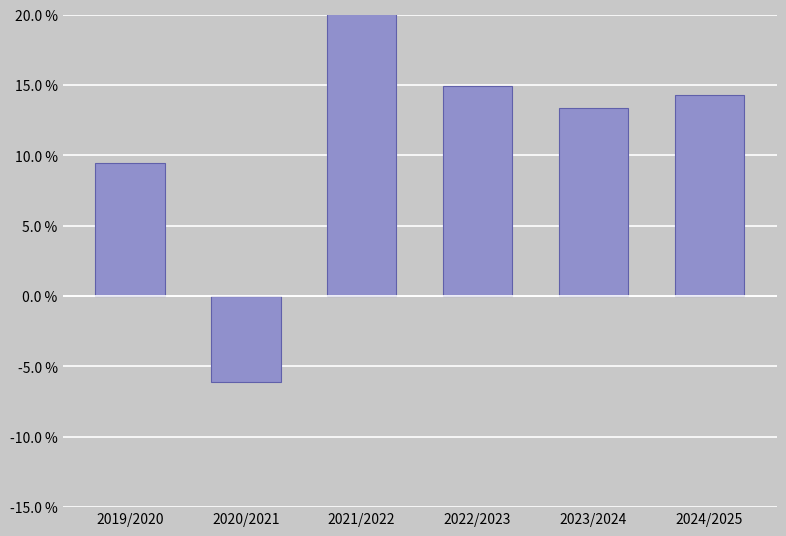

Where is the data nearest to the value 10?

2019/2020